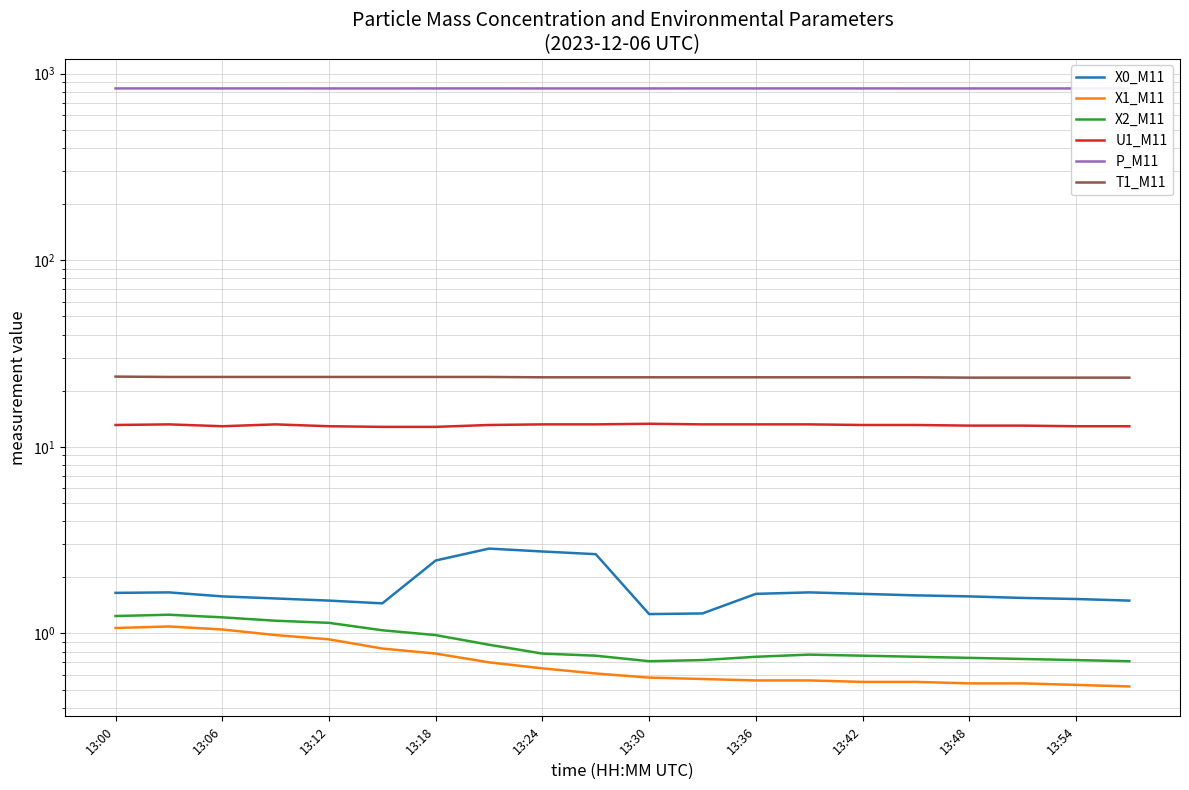

Which series changed the most between 17 and 18?

U1_M11